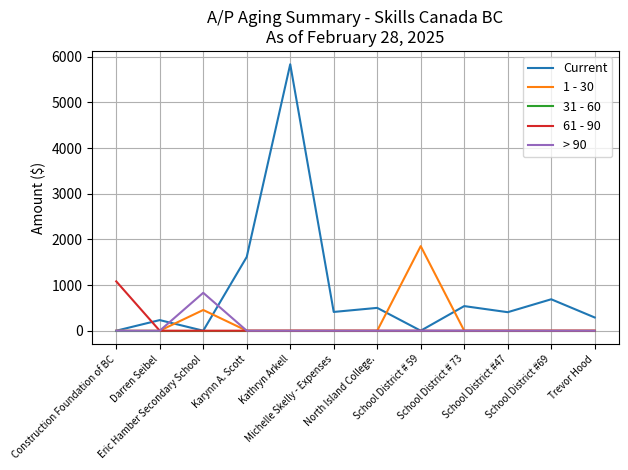

Which series has the largest total across all categories?

Current